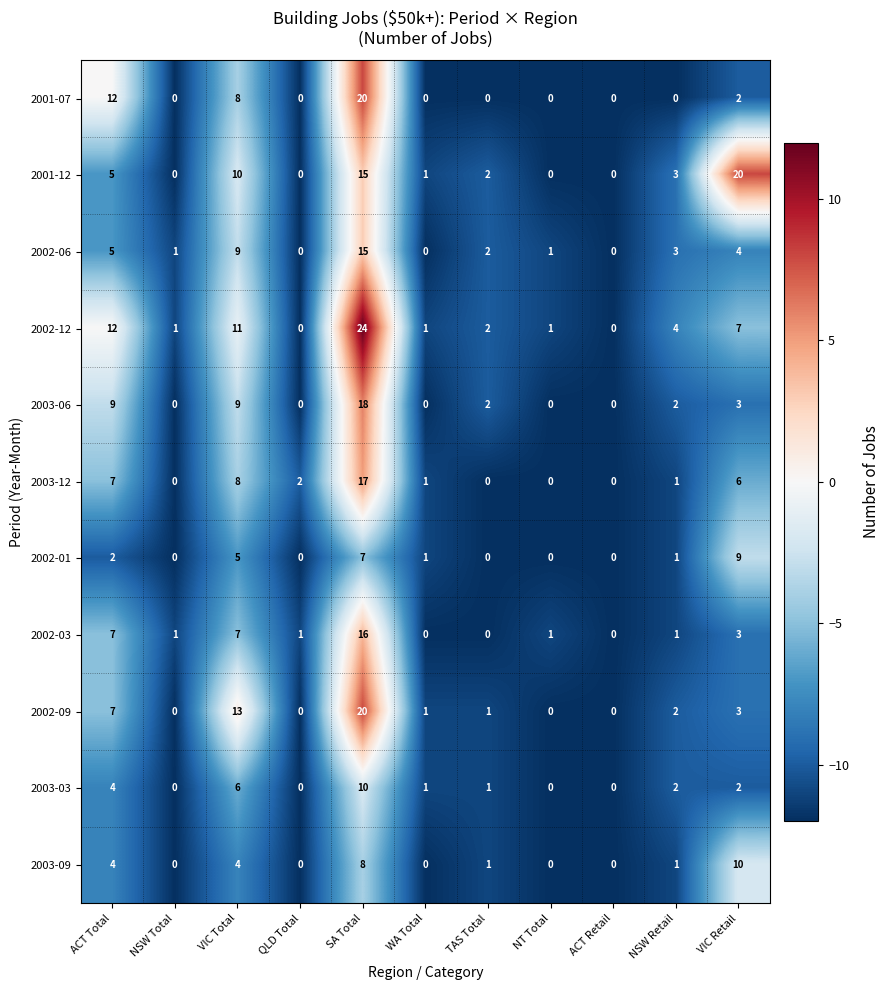

What is the sum of the 2003-06 values at SA Total and NSW Total?

18